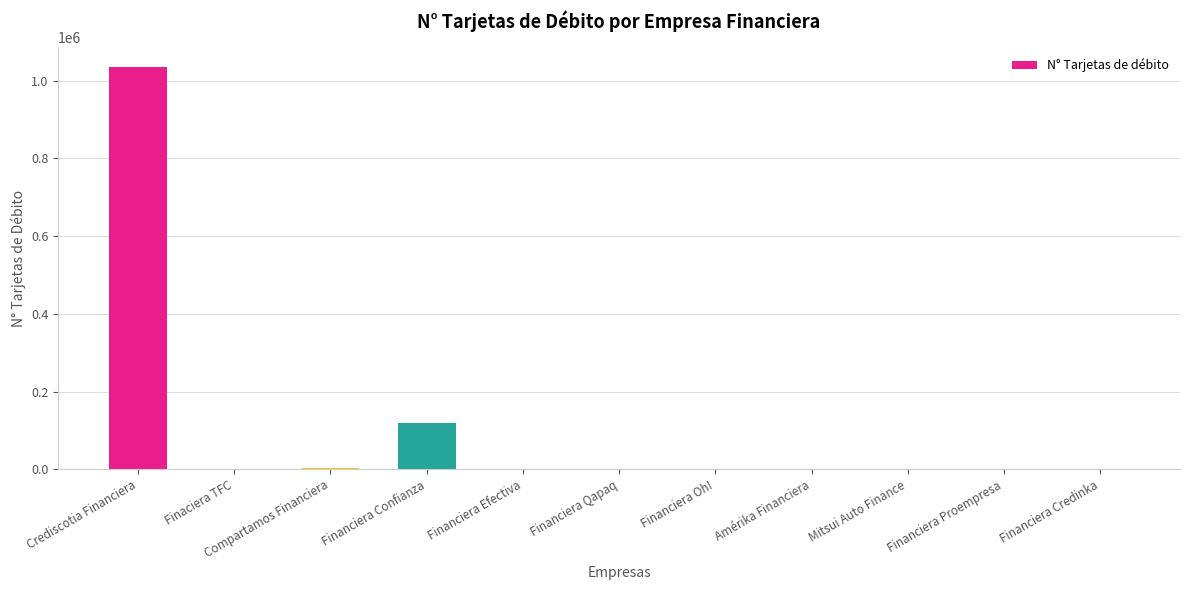

What is the difference between the values at Financiera Oh! and Crediscotia Financiera?

1034417